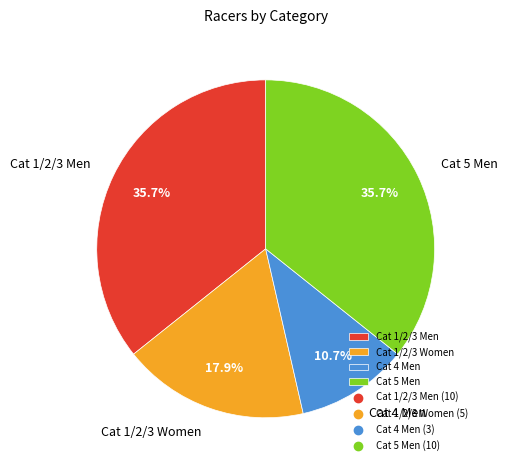

To the nearest percent, what portion does Cat 4 Men represent?

11%